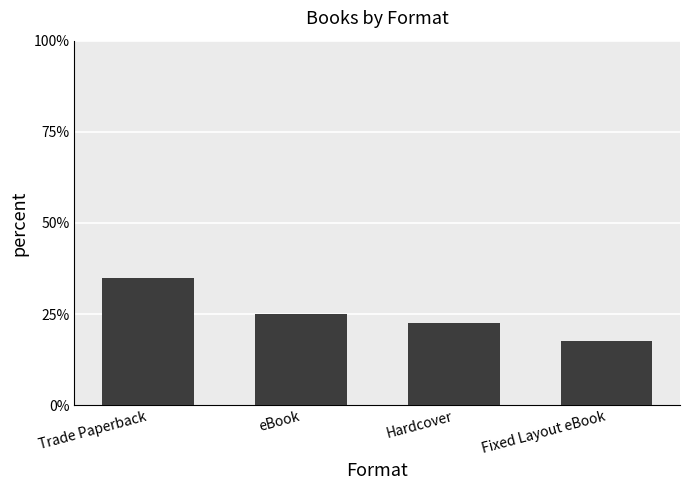

How many data points are less than 25?

2